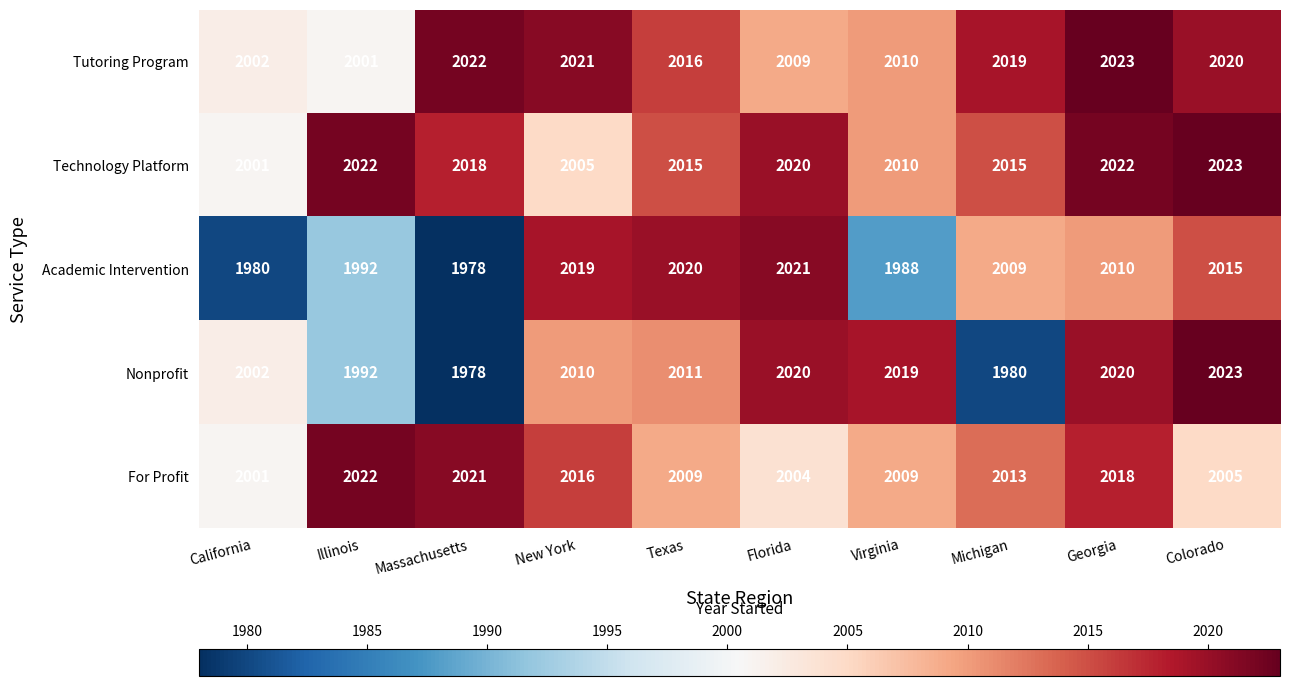

What is the average value of the For Profit series?

2012